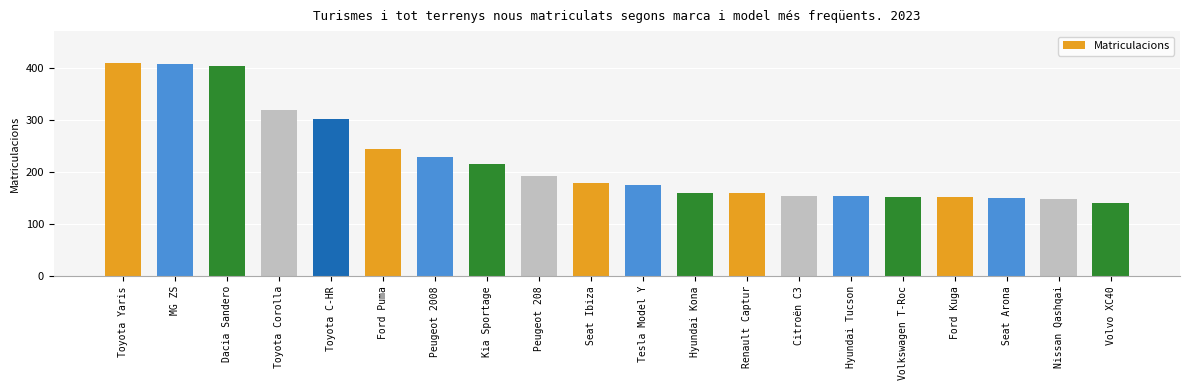

What position from the right is Peugeot 2008?

14